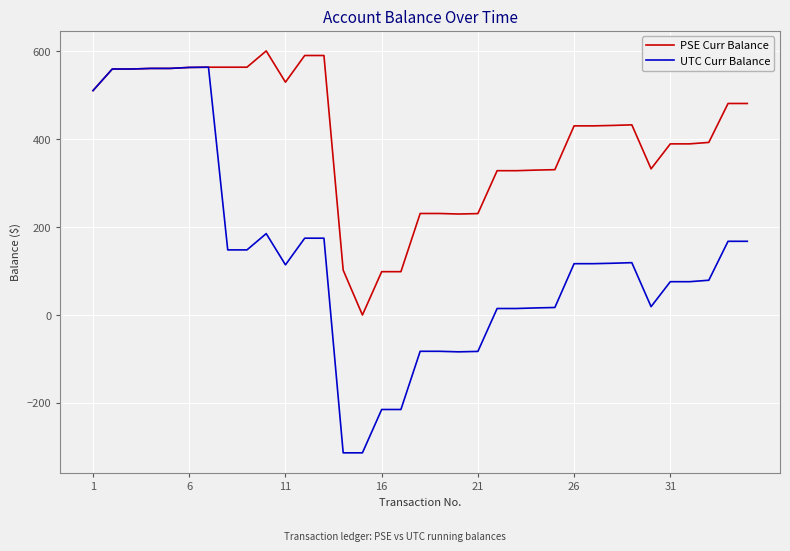

Which series has the widest spread of values?

UTC Curr Balance